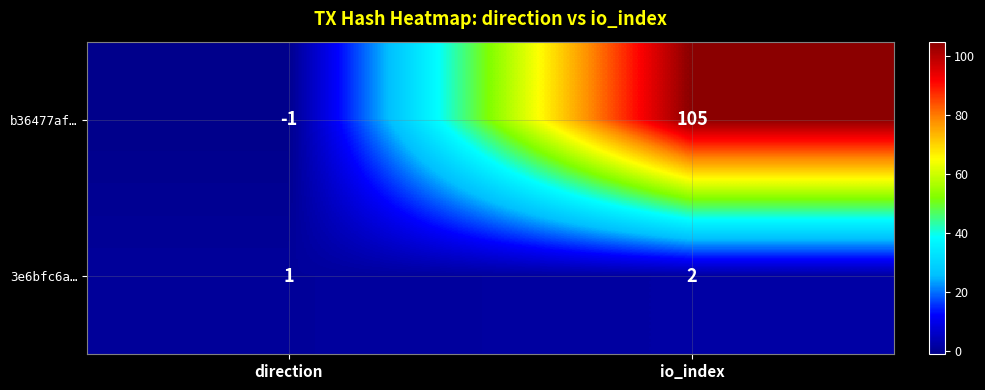

Which series changed the most between direction and io_index?

b36477af…